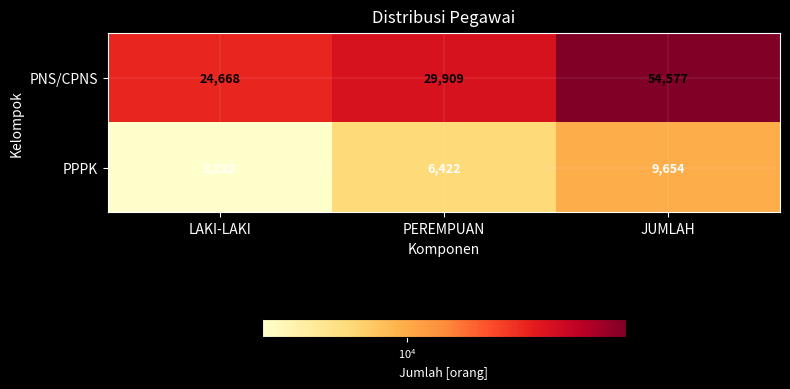

What is the difference between the highest and lowest values at LAKI-LAKI?

21436